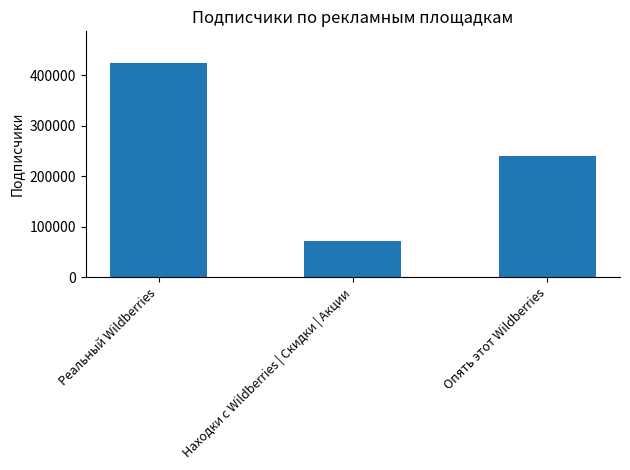

The chart shows a value of 72555 at Находки с Wildberries | Скидки | Акции. True or false?

True